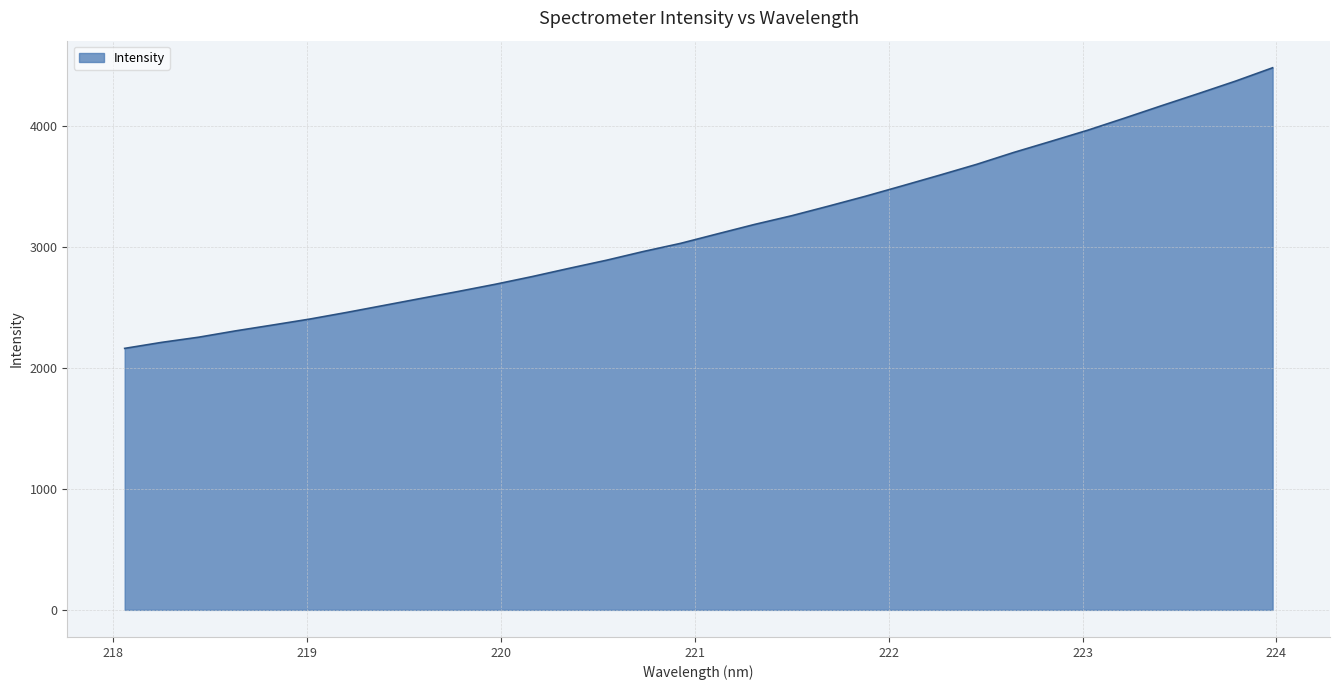

What is the minimum value shown in the chart?

2160.0